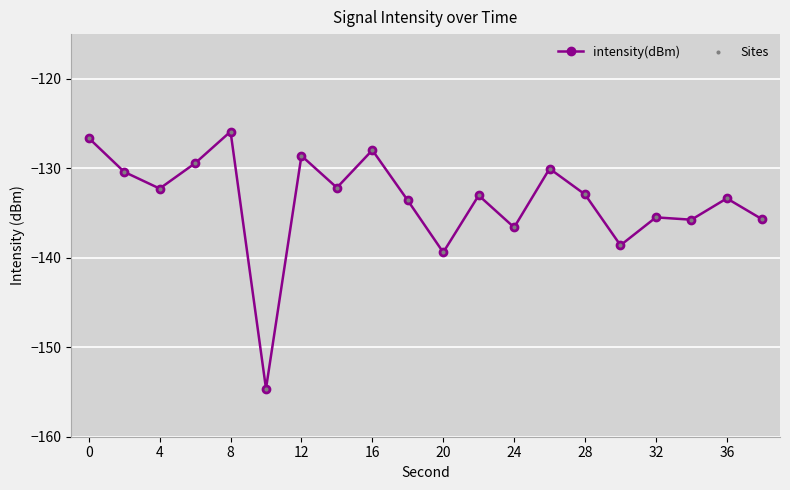

What is the value of the 10th point from the left?

-133.6